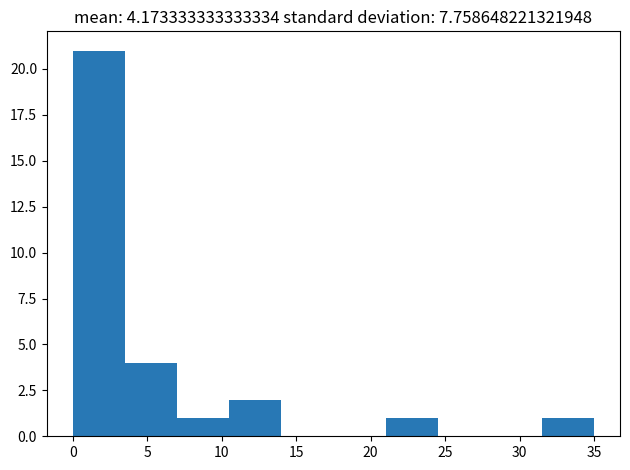

Reading left to right, transcribe this chart: for each bar, give the range it covers on the x-axis and its height. The values are not printed on the chart, so give them approximately, as read against the axis.

0.0 to 3.5: 21
3.5 to 7.0: 4
7.0 to 10.5: 1
10.5 to 14.0: 2
14.0 to 17.5: 0
17.5 to 21.0: 0
21.0 to 24.5: 1
24.5 to 28.0: 0
28.0 to 31.5: 0
31.5 to 35.0: 1